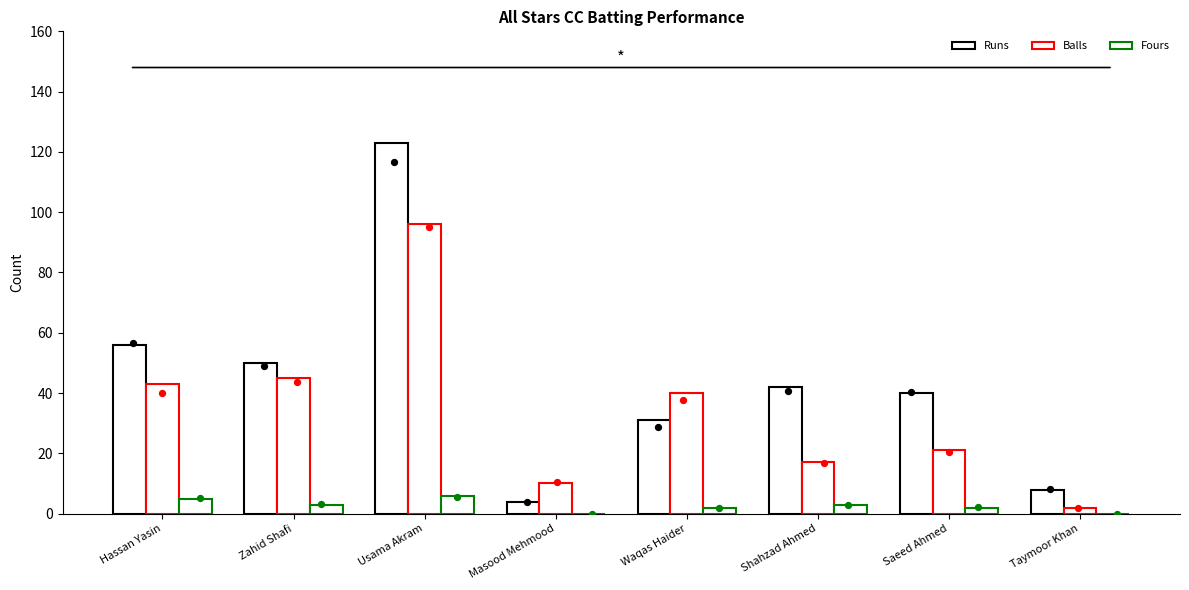

At which category is the sum across all series the highest?

Usama Akram